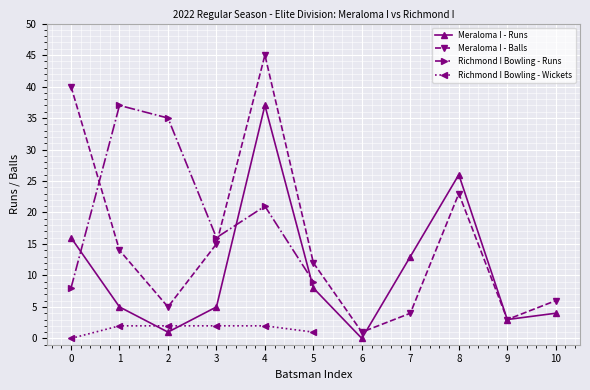

What is the difference between the maximum and second lowest values in the Meraloma I - Runs series?

36